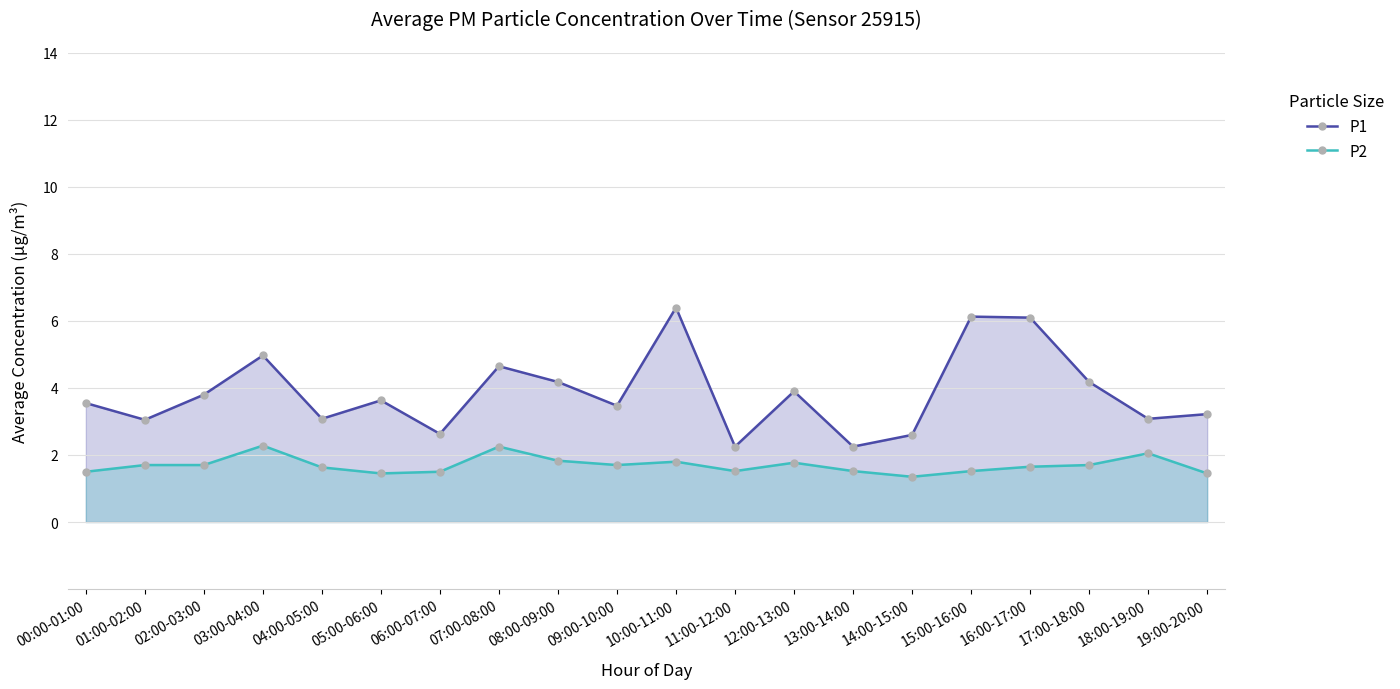

What is the value of the P1 point at the 7th from the left?

2.6